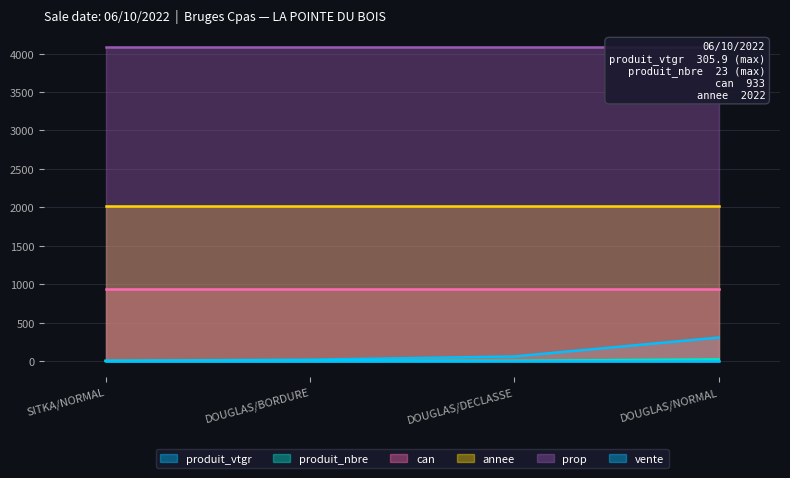

True or false: produit_nbre has a value of 1.0 at SITKA/NORMAL.

True